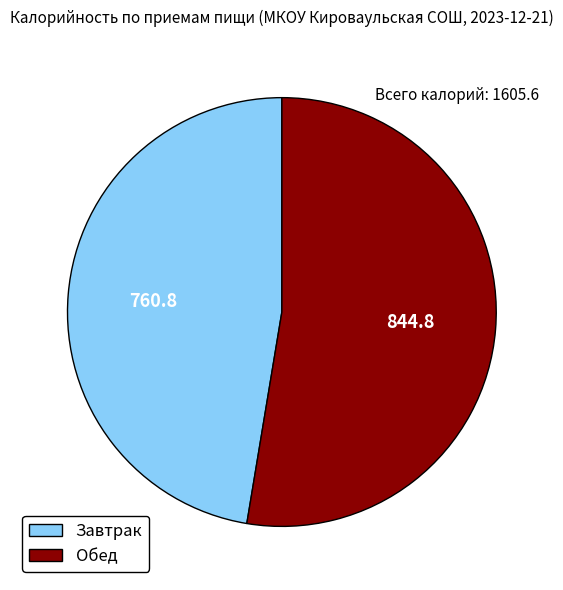

Is it true that Обед is 53% of the pie?

True